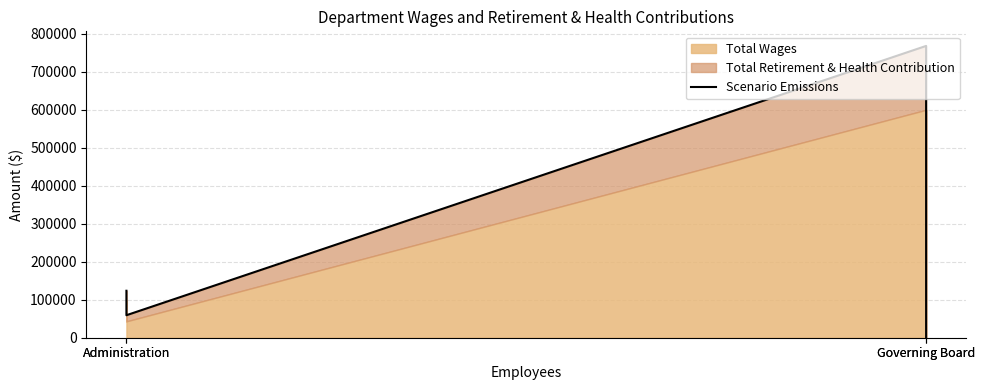

How many interior local valleys (lower than both neighbors) does the data have?

1